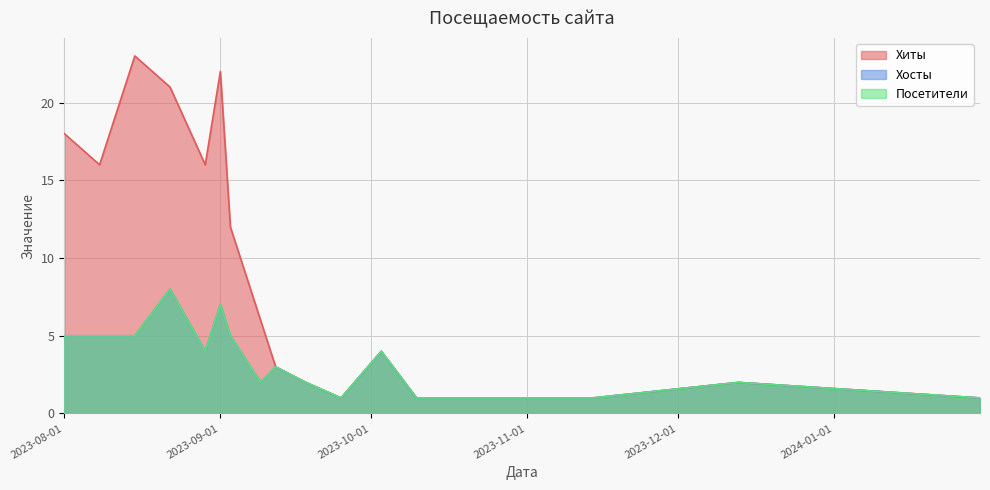

True or false: Хосты and Хиты intersect in this chart.

False